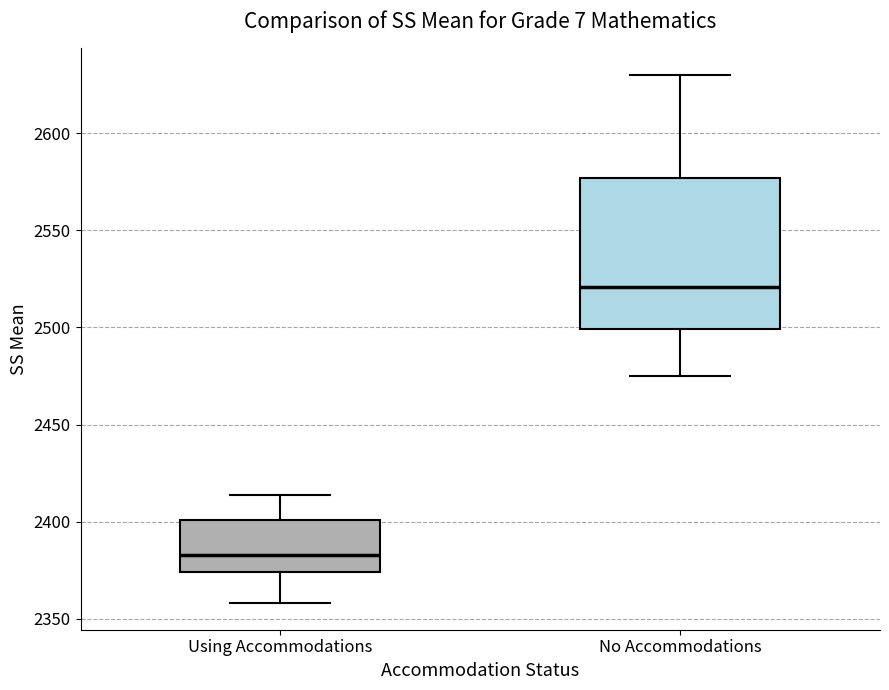

Reading left to right, transcribe this box plot: for each box, give where its median line is, the range the box spans, and where its two whiskers end, as read against the y-axis. The values are not printed on the chart, so give them approximately, as read against the axis.

Using Accommodations: median 2385, box 2375 to 2400, whiskers 2360 to 2415
No Accommodations: median 2520, box 2500 to 2575, whiskers 2475 to 2630